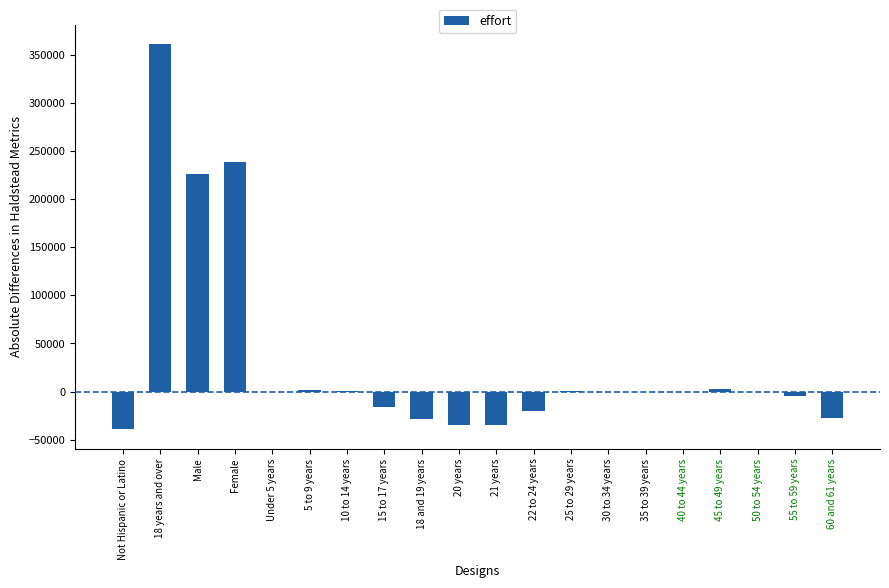

How many data points are above -504?

9